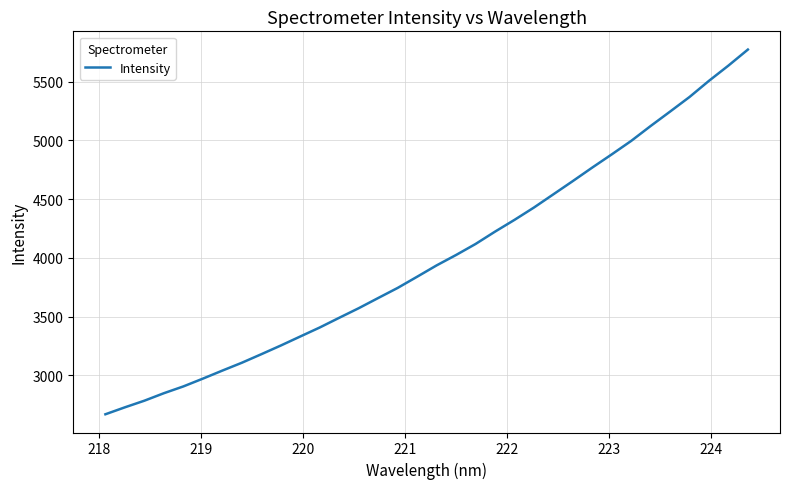

What is the difference between the maximum and minimum values?

3107.0